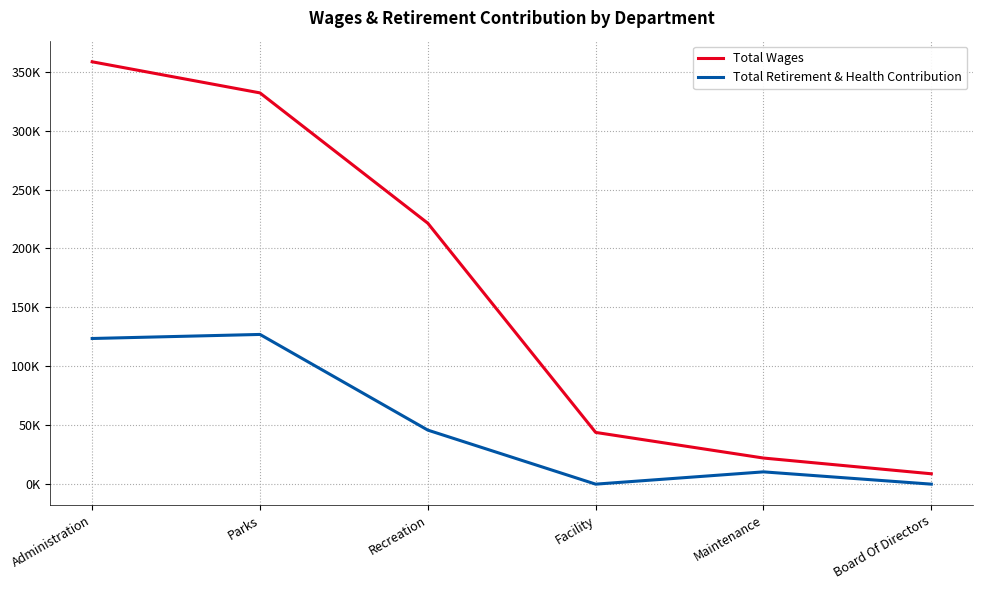

What are all the series names shown in the legend?

Total Wages, Total Retirement & Health Contribution